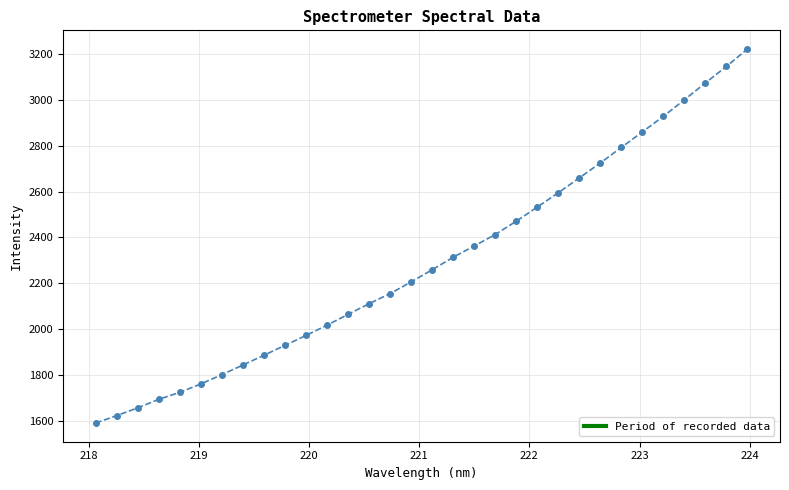

How many series are shown in this chart?

1